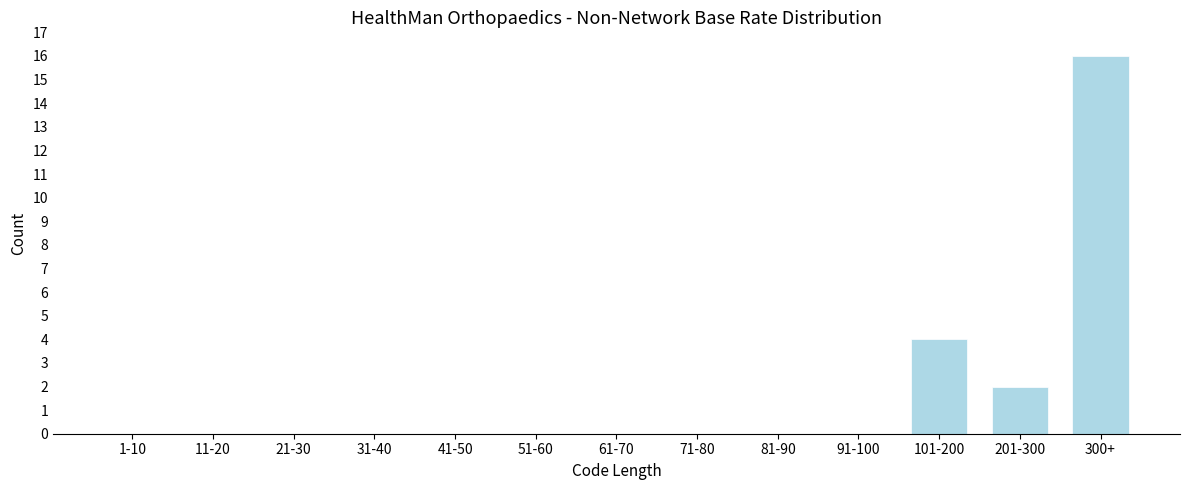

Reading left to right, extract all data points from this chart.

1-10=0	11-20=0	21-30=0	31-40=0	41-50=0	51-60=0	61-70=0	71-80=0	81-90=0	91-100=0	101-200=4	201-300=2	300+=16